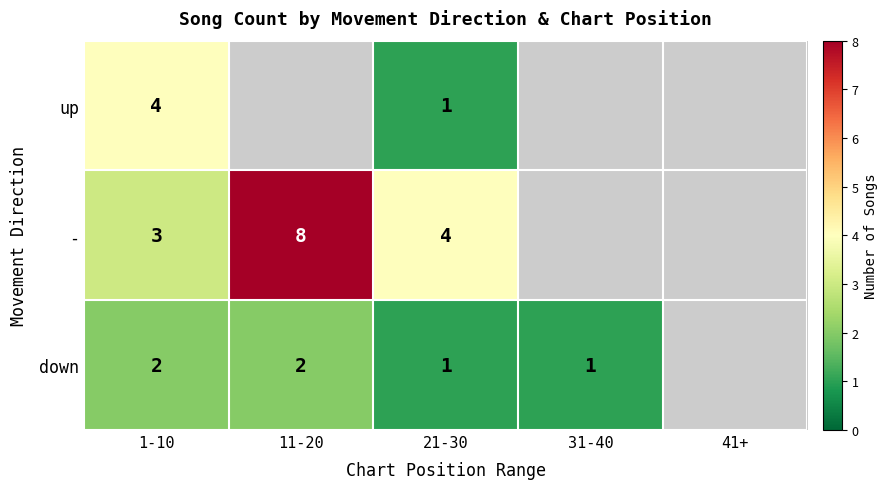

Rank the series at 1-10 from highest to lowest value.

up, -, down